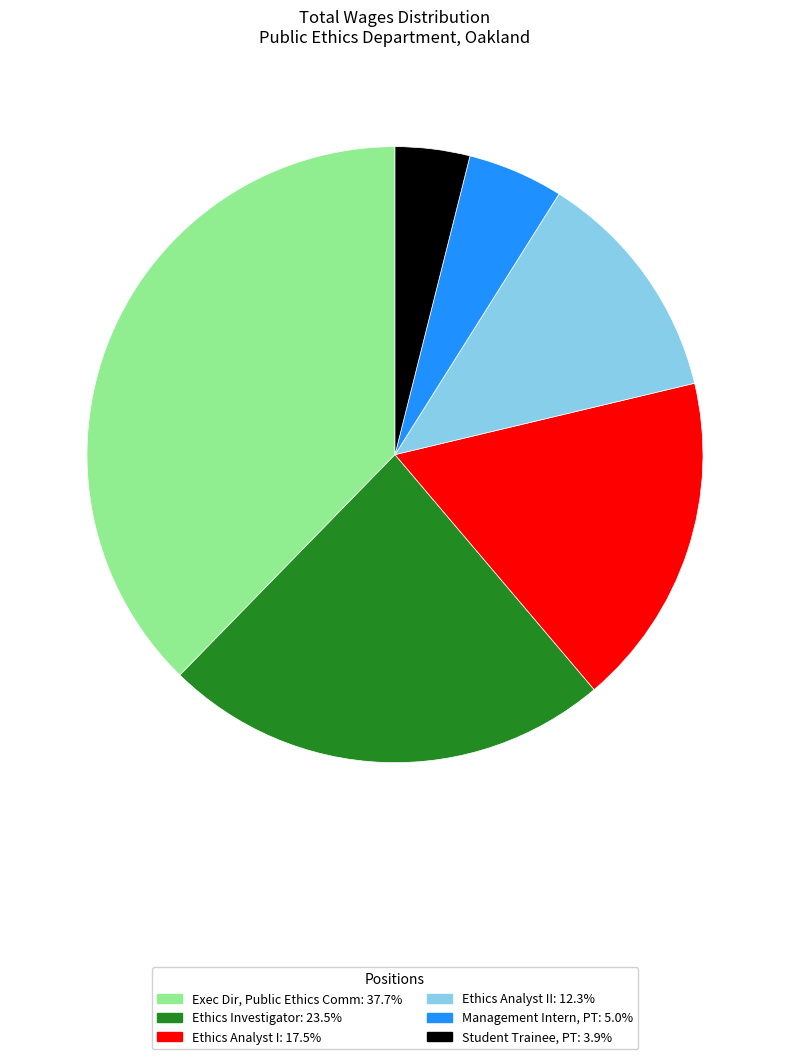

Is there any slice that represents more than half of the pie?

No